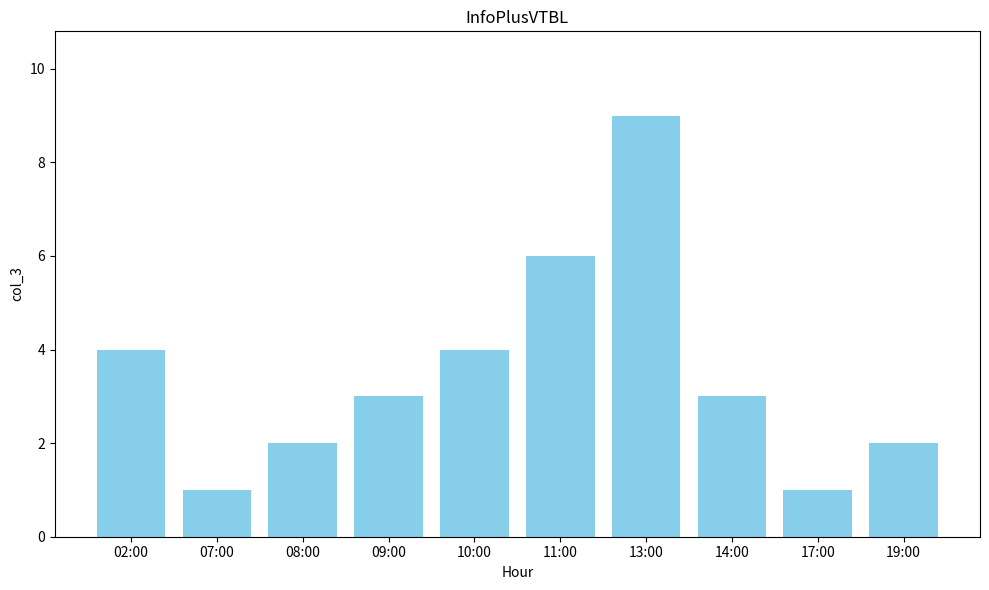

What is the minimum value shown in the chart?

1